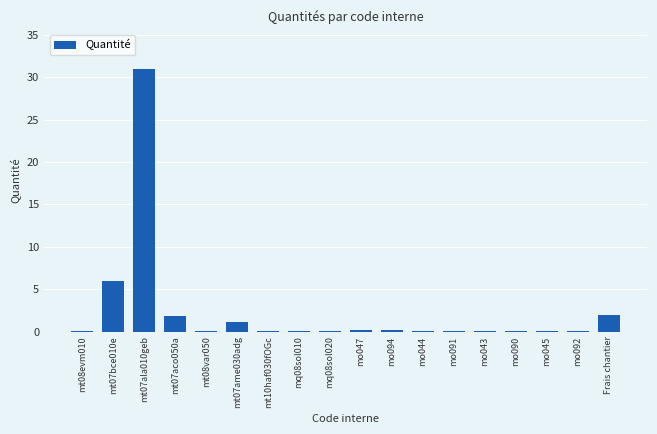

What value does the data have at Frais chantier?

2.0